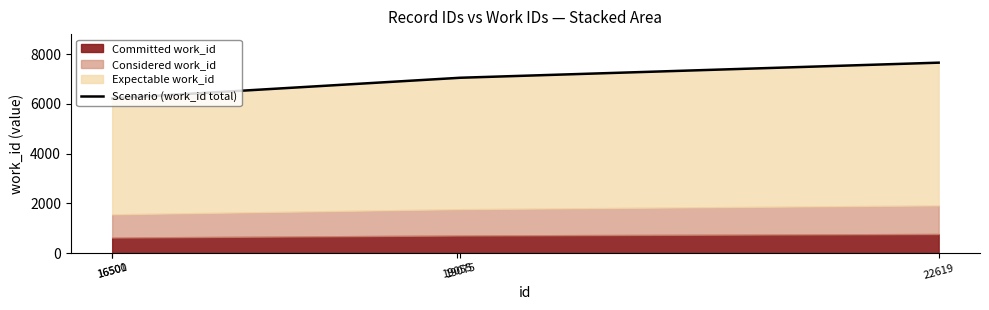

List the labels in order of value, smallest first.

16500, 16501, 19055, 19075, 22619